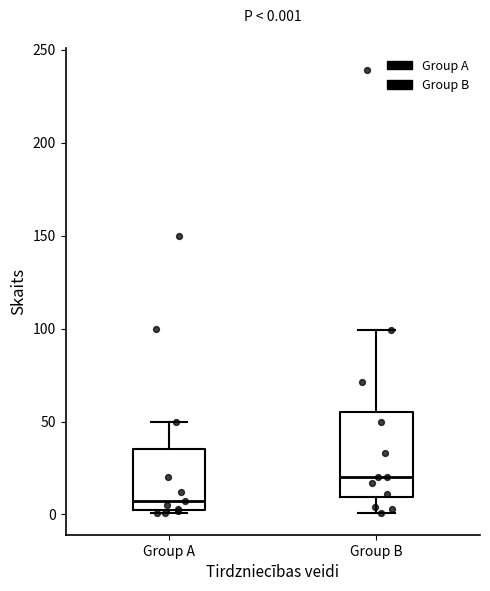

Which box has the highest median line?

Group B